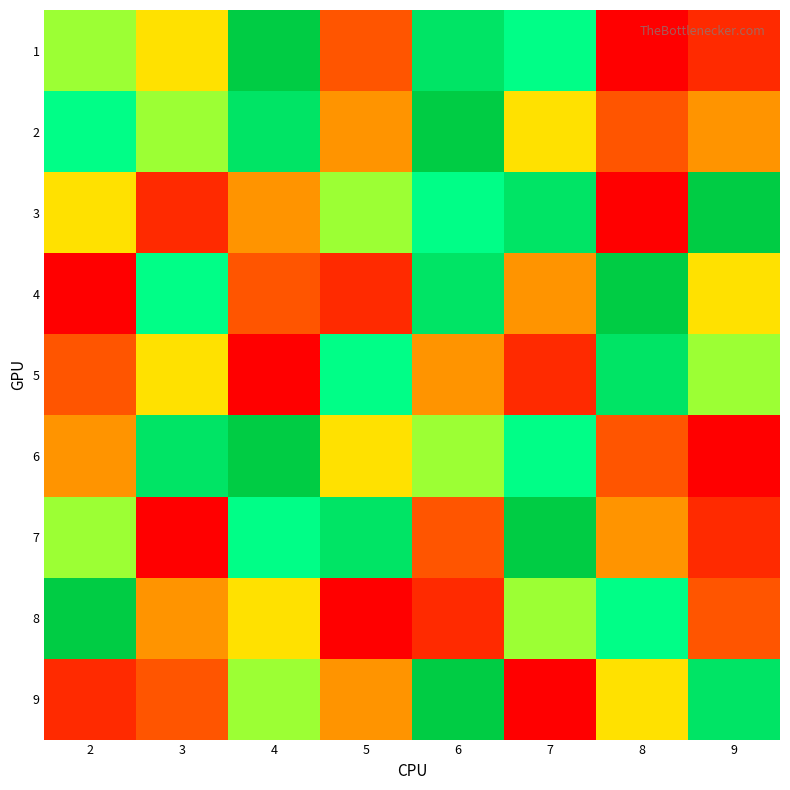

At which category does the chart reach its minimum across all series?

8